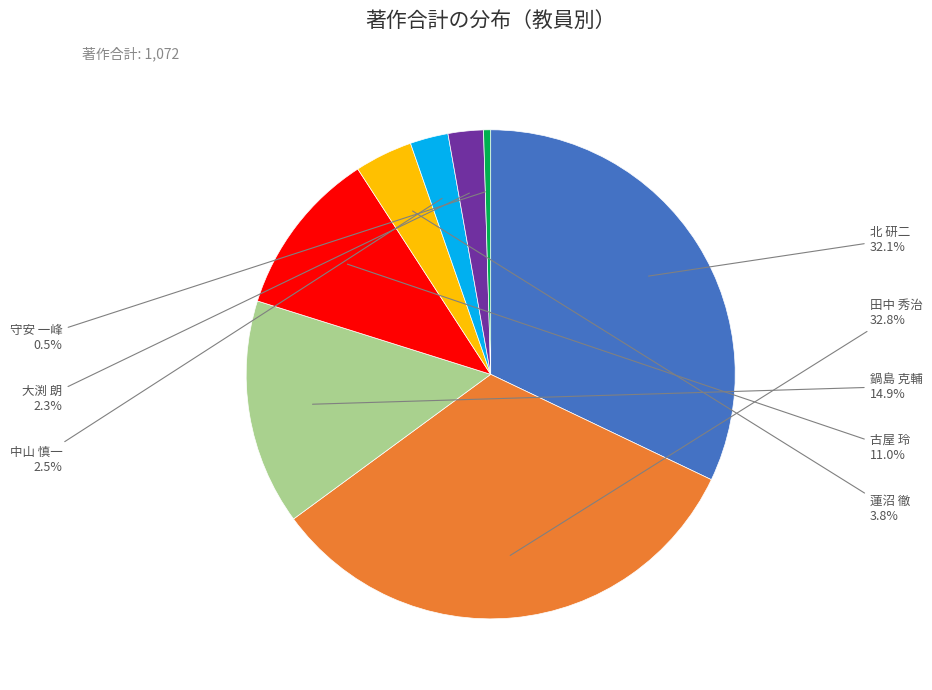

True or false: 北 研二 accounts for 26% of the total.

False